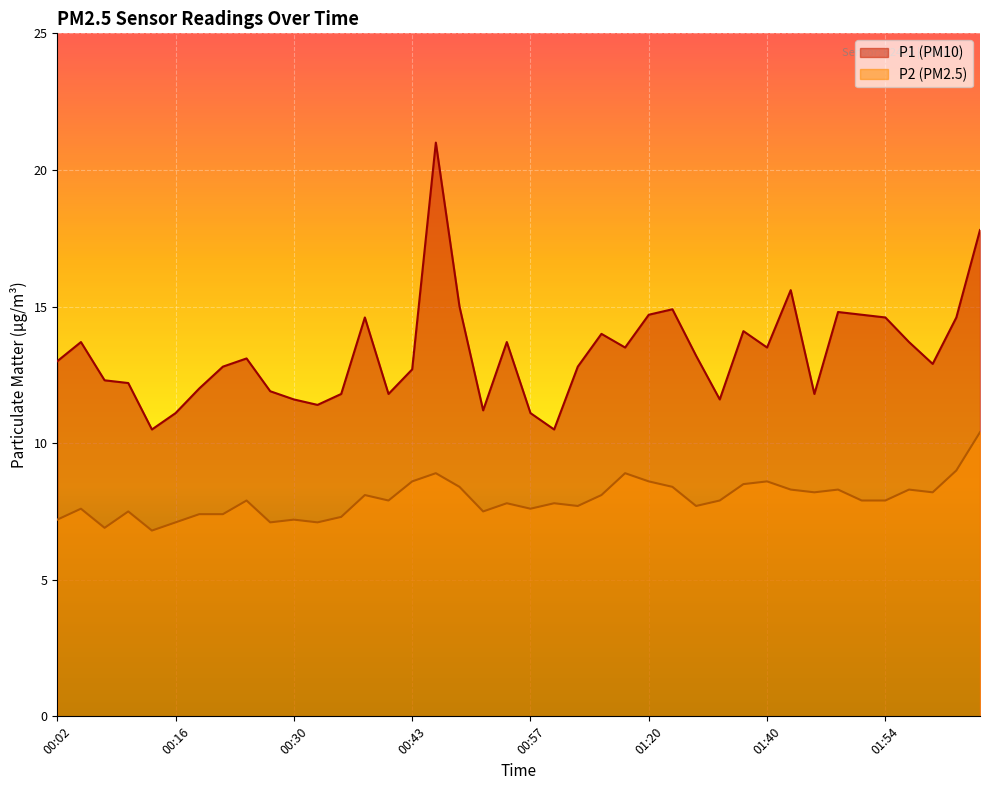

What is the minimum value for P2?

6.8